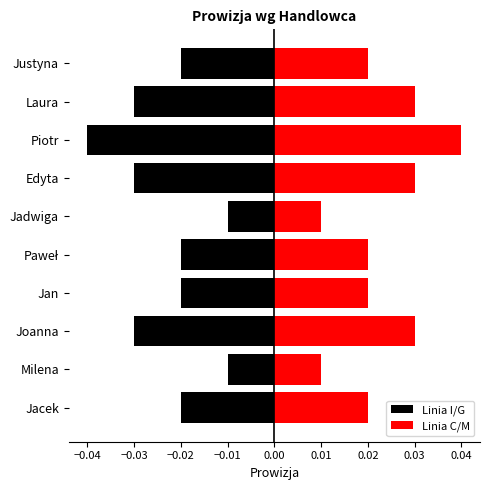

Which series has the largest range (max minus min)?

Linia I/G